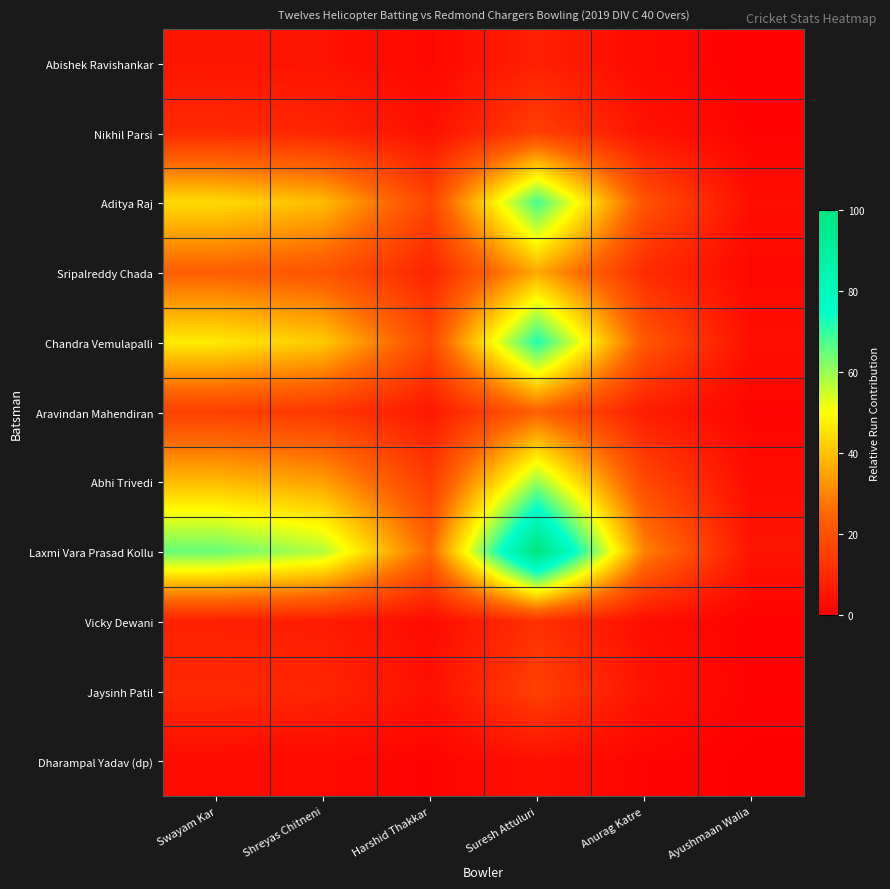

Reading right to left, list all the values displayed in this chart.

Abishek Ravishankar: Ayushmaan Walia=0.4	Anurag Katre=2.4	Suresh Attuluri=8.0	Harshid Thakkar=2.0	Shreyas Chitneni=4.6	Swayam Kar=5.2
Nikhil Parsi: Ayushmaan Walia=0.8	Anurag Katre=4.8	Suresh Attuluri=16.0	Harshid Thakkar=4.0	Shreyas Chitneni=9.2	Swayam Kar=10.4
Aditya Raj: Ayushmaan Walia=3.4	Anurag Katre=20.4	Suresh Attuluri=68.0	Harshid Thakkar=17.0	Shreyas Chitneni=39.1	Swayam Kar=44.2
Sripalreddy Chada: Ayushmaan Walia=1.8	Anurag Katre=10.8	Suresh Attuluri=36.0	Harshid Thakkar=9.0	Shreyas Chitneni=20.7	Swayam Kar=23.4
Chandra Vemulapalli: Ayushmaan Walia=3.6	Anurag Katre=21.6	Suresh Attuluri=72.0	Harshid Thakkar=18.0	Shreyas Chitneni=41.4	Swayam Kar=46.8
Aravindan Mahendiran: Ayushmaan Walia=1.2	Anurag Katre=7.2	Suresh Attuluri=24.0	Harshid Thakkar=6.0	Shreyas Chitneni=13.8	Swayam Kar=15.6
Abhi Trivedi: Ayushmaan Walia=3.0	Anurag Katre=18.0	Suresh Attuluri=60.0	Harshid Thakkar=15.0	Shreyas Chitneni=34.5	Swayam Kar=39.0
Laxmi Vara Prasad Kollu: Ayushmaan Walia=5.0	Anurag Katre=30.0	Suresh Attuluri=100.0	Harshid Thakkar=25.0	Shreyas Chitneni=57.5	Swayam Kar=65.0
Vicky Dewani: Ayushmaan Walia=0.6	Anurag Katre=3.6	Suresh Attuluri=12.0	Harshid Thakkar=3.0	Shreyas Chitneni=6.9	Swayam Kar=7.8
Jaysinh Patil: Ayushmaan Walia=0.8	Anurag Katre=4.8	Suresh Attuluri=16.0	Harshid Thakkar=4.0	Shreyas Chitneni=9.2	Swayam Kar=10.4
Dharampal Yadav (dp): Ayushmaan Walia=0.2	Anurag Katre=1.2	Suresh Attuluri=4.0	Harshid Thakkar=1.0	Shreyas Chitneni=2.3	Swayam Kar=2.6